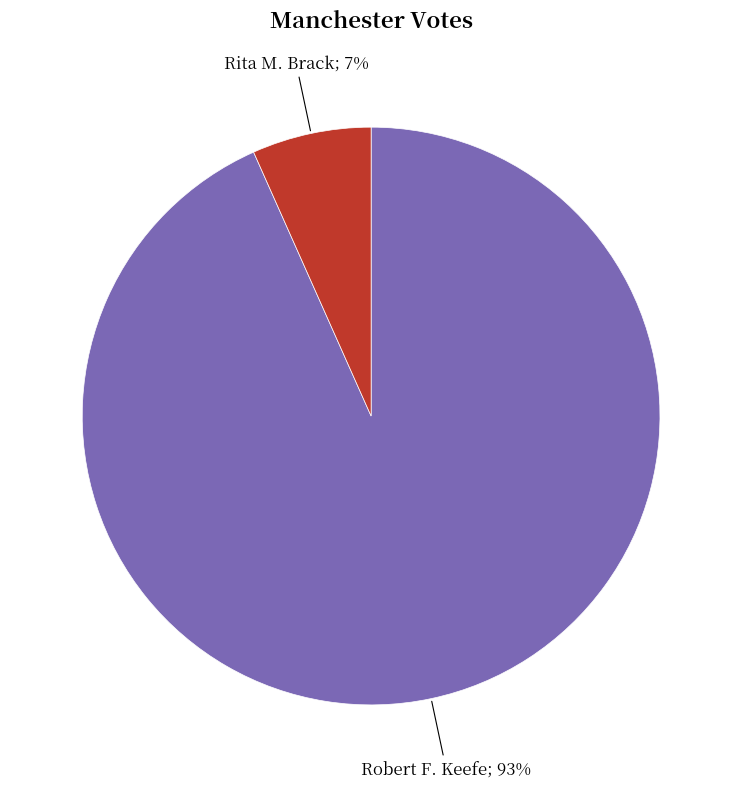

To the nearest percent, what is the average slice percentage?

50%